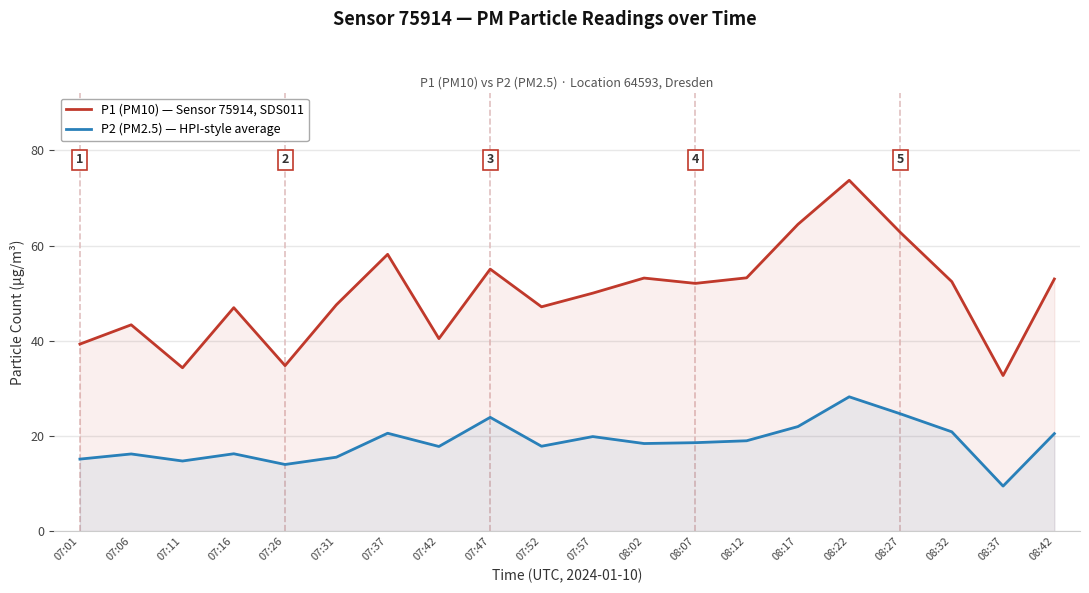

Reading left to right, transcribe all the data shown in this chart.

P1 (PM10) — Sensor 75914, SDS011: 07:01=39.3	07:06=43.4	07:11=34.3	07:16=47.0	07:26=34.8	07:31=47.5	07:37=58.1	07:42=40.5	07:47=55.0	07:52=47.1	07:57=50.0	08:02=53.2	08:07=52.0	08:12=53.2	08:17=64.5	08:22=73.7	08:27=62.7	08:32=52.4	08:37=32.7	08:42=53.0
P2 (PM2.5) — HPI-style average: 07:01=15.2	07:06=16.2	07:11=14.8	07:16=16.3	07:26=14.0	07:31=15.6	07:37=20.6	07:42=17.8	07:47=23.9	07:52=17.9	07:57=19.9	08:02=18.4	08:07=18.6	08:12=19.0	08:17=22.0	08:22=28.2	08:27=24.6	08:32=20.9	08:37=9.5	08:42=20.5